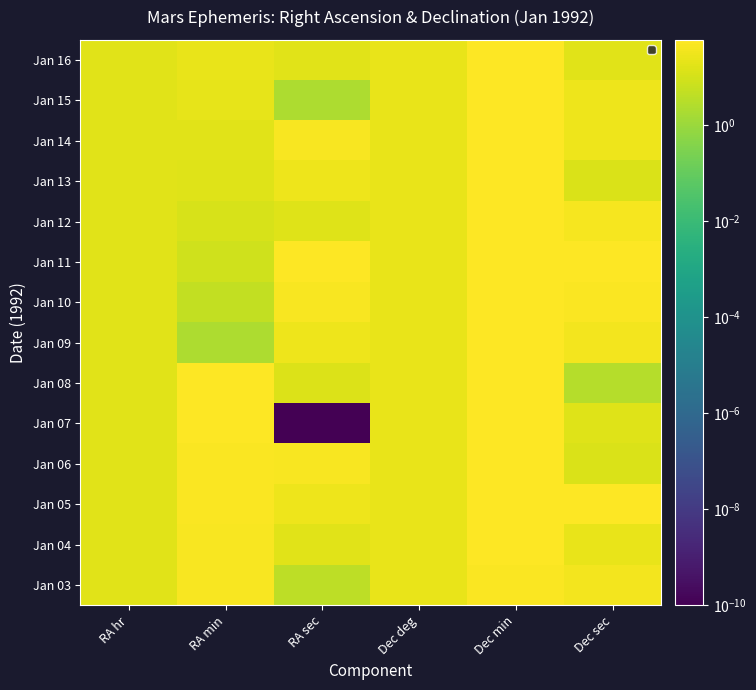

What is the difference between the highest and lowest values at Dec sec?

52.0